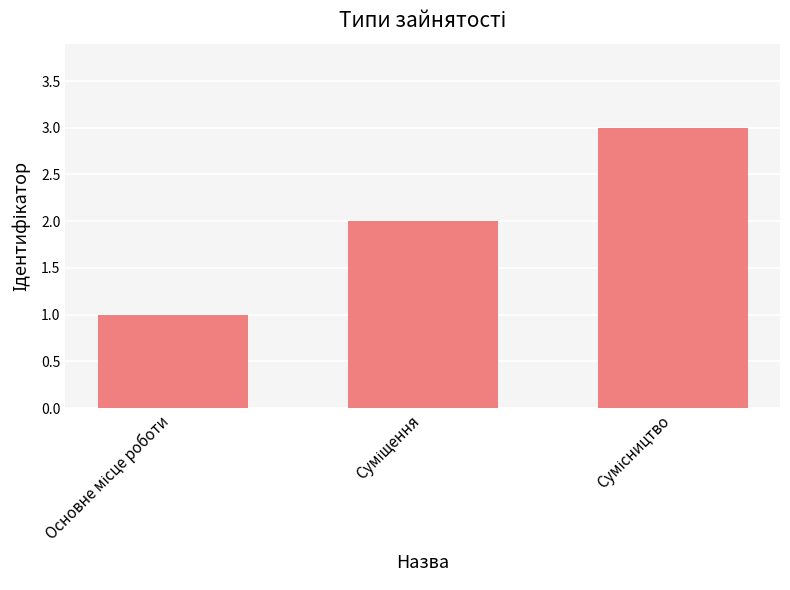

What is the smallest value displayed?

1